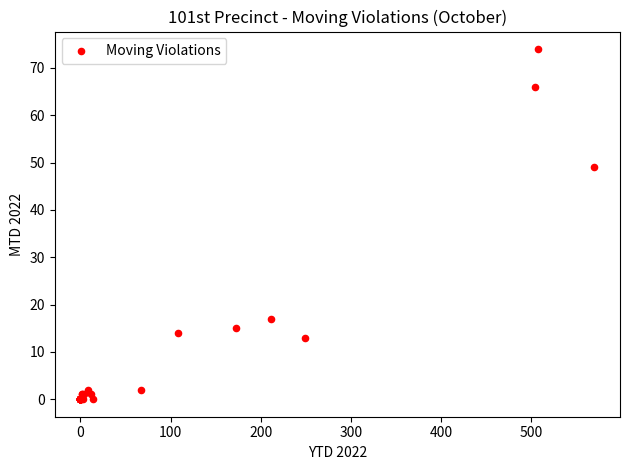

What Y value in the scatter plot is closest to 37?

49